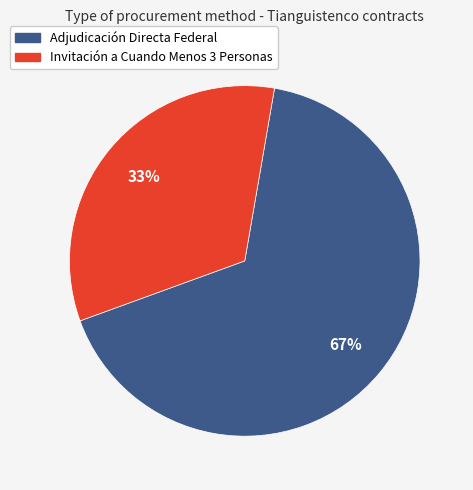

Is it true that Adjudicación Directa Federal is 78% of the pie?

False